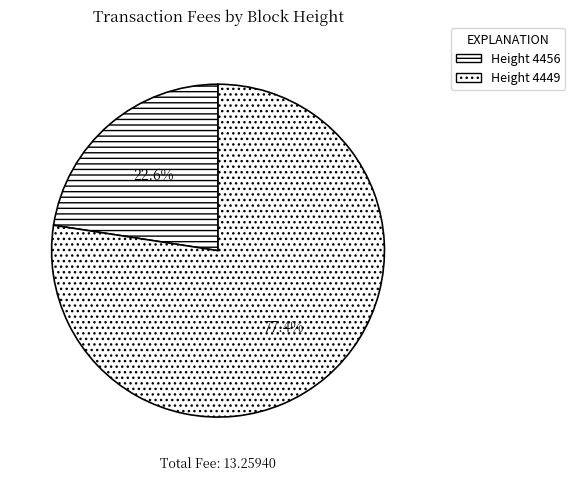

Count the number of slices in the pie.

2